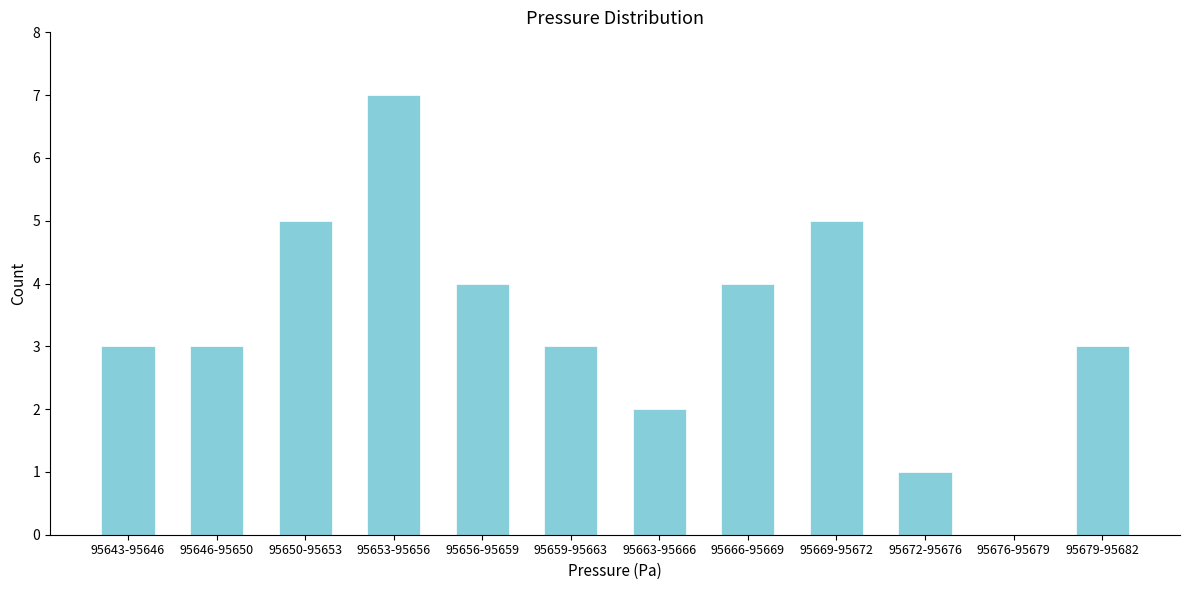

Reading left to right, transcribe all the data shown in this chart.

95643-95646=3	95646-95650=3	95650-95653=5	95653-95656=7	95656-95659=4	95659-95663=3	95663-95666=2	95666-95669=4	95669-95672=5	95672-95676=1	95676-95679=0	95679-95682=3